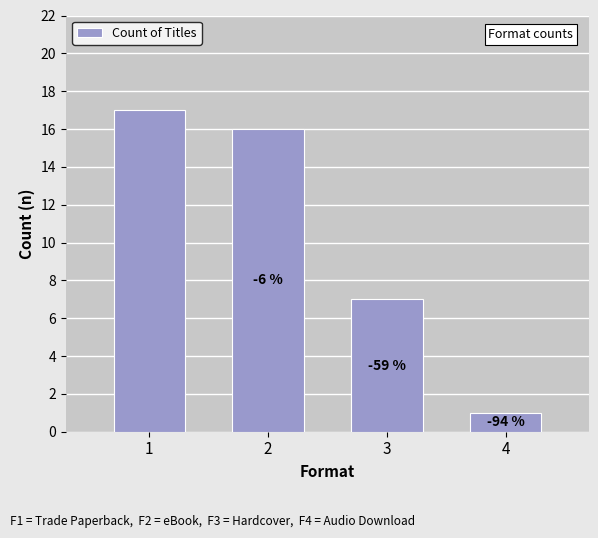

Which category has the highest value across all series?

1